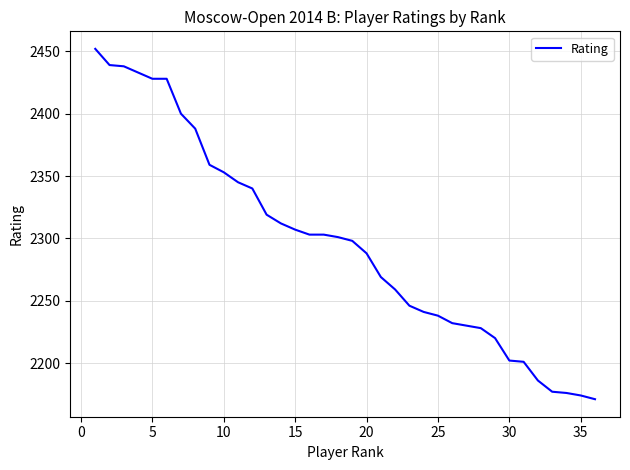

What is the difference between the maximum and minimum values?

281